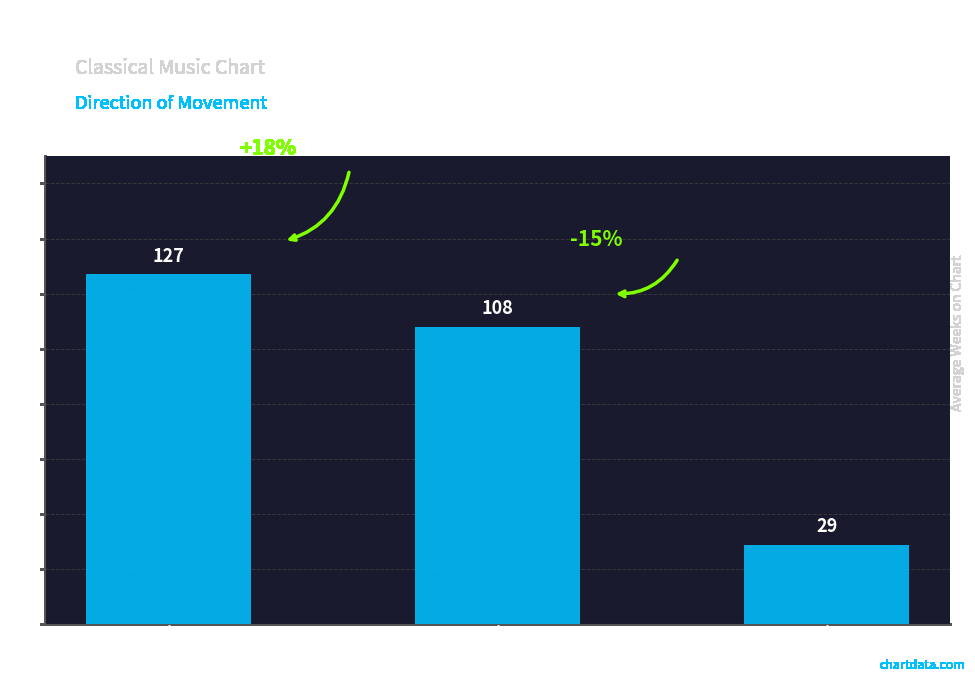

Count the number of categories in the chart.

3